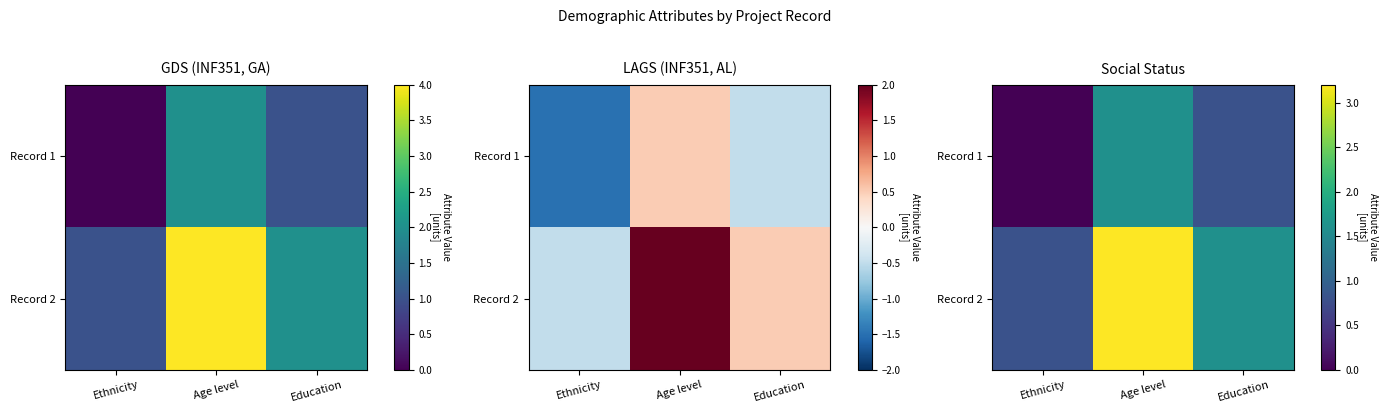

List the labels in order of Record 2 value, largest first.

Age level, Education, Ethnicity